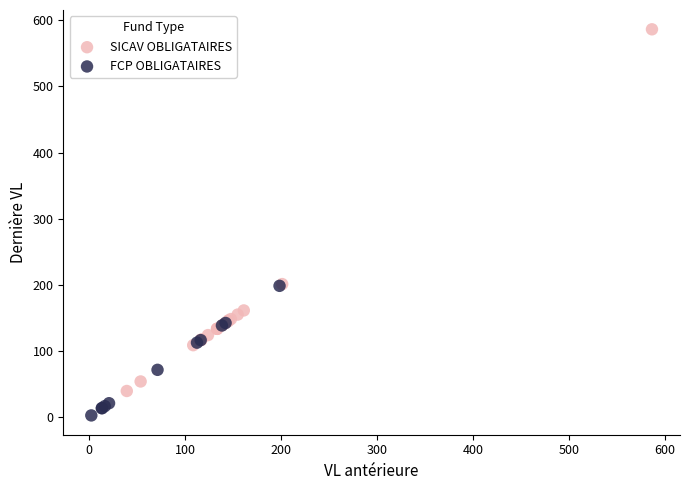

Which series contains the highest Y value?

SICAV OBLIGATAIRES